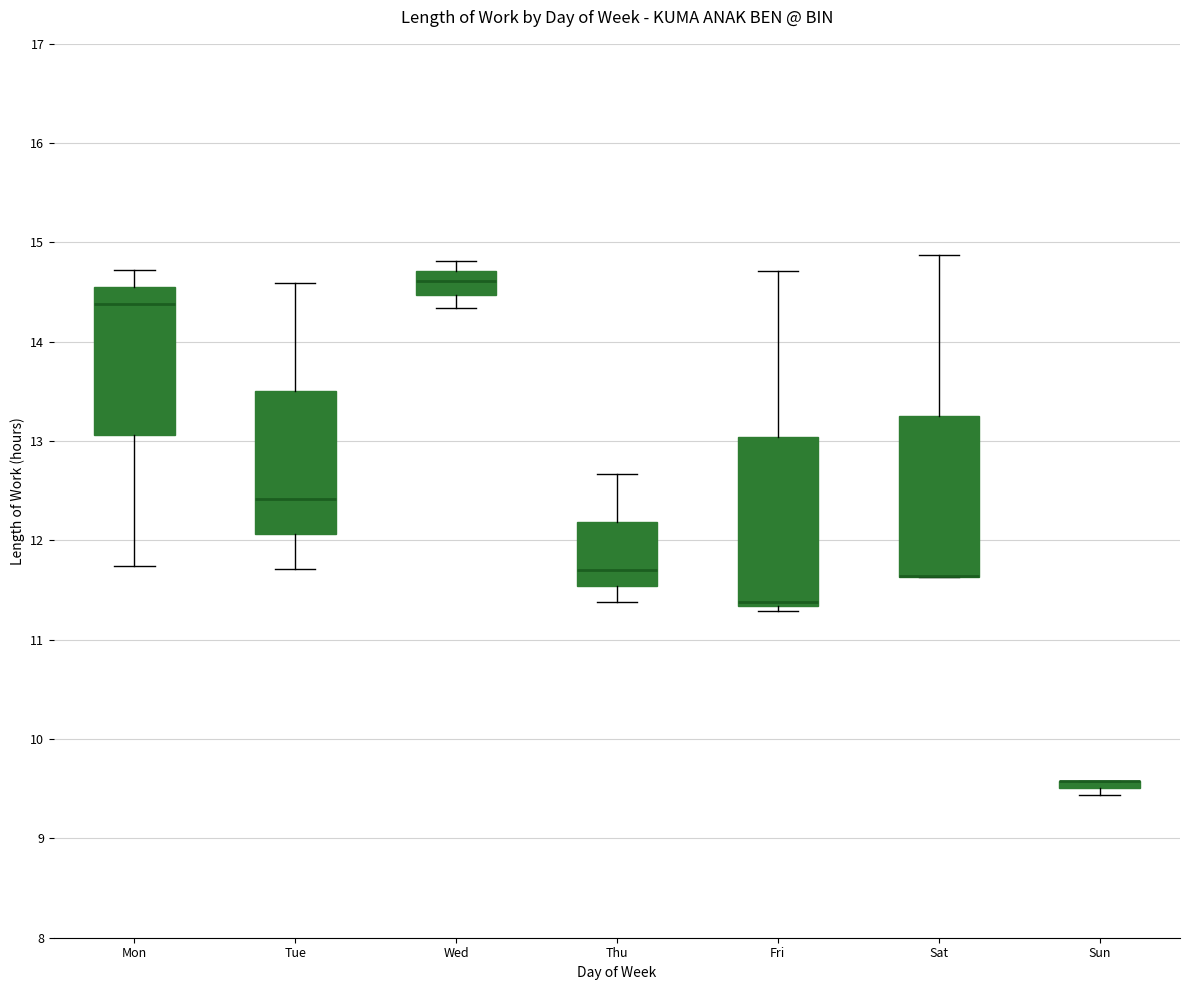

Where is the upper edge of the box for Sun on the y-axis? The values are not printed on the chart, so give them approximately, as read against the axis.

9.6